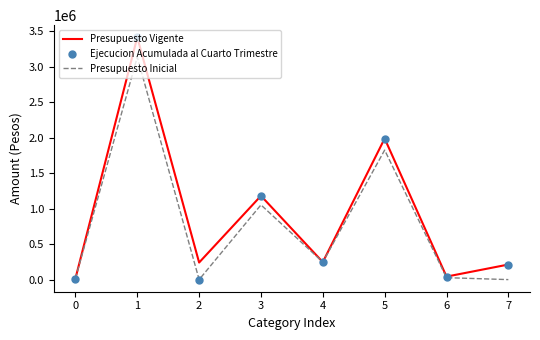

At which category is the sum across all series the highest?

1